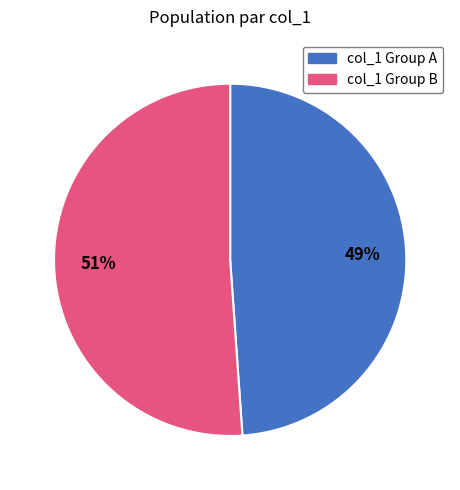

Is there a majority slice in this chart?

Yes